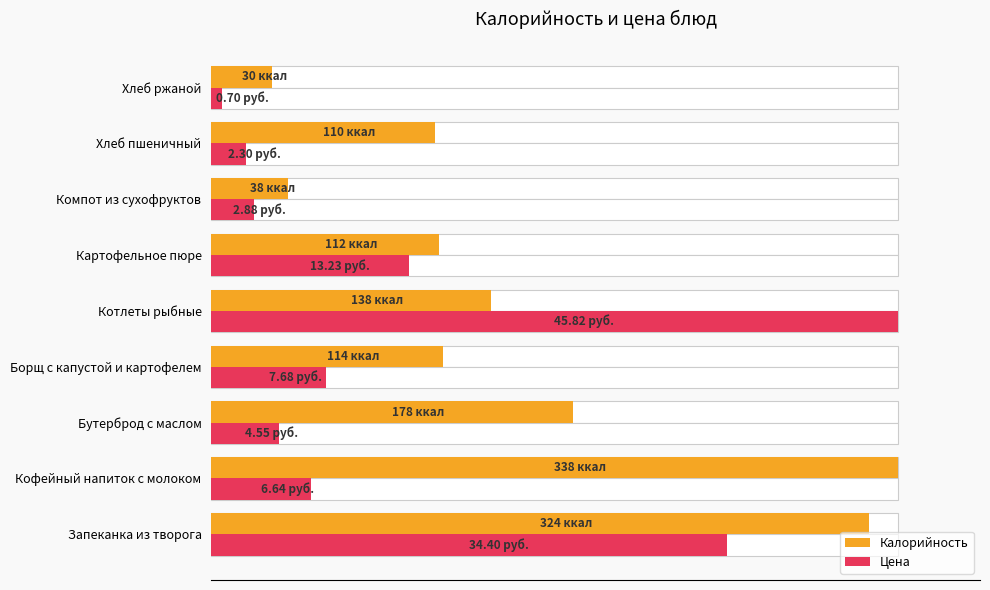

How many bars are there in each group?

2